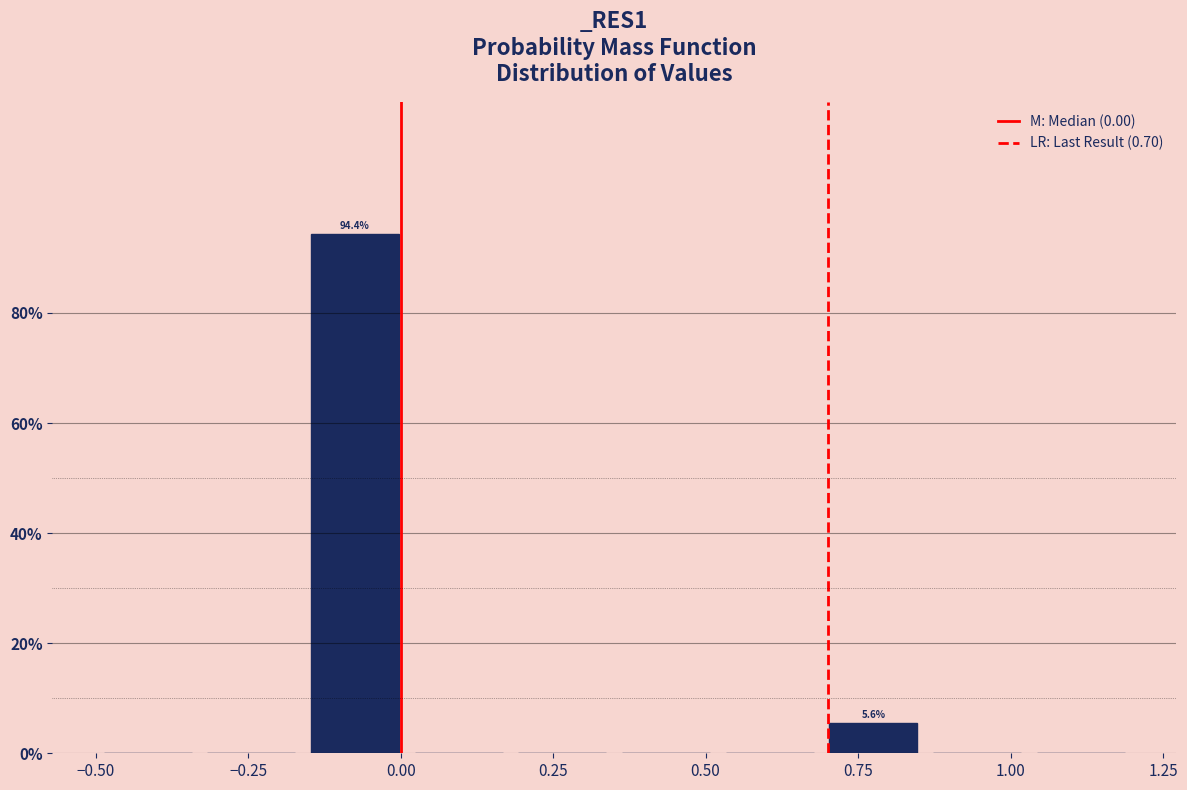

Around what value on the x-axis is the tallest bar? Give the approximate position of its centre, as read against the axis.

-0.05